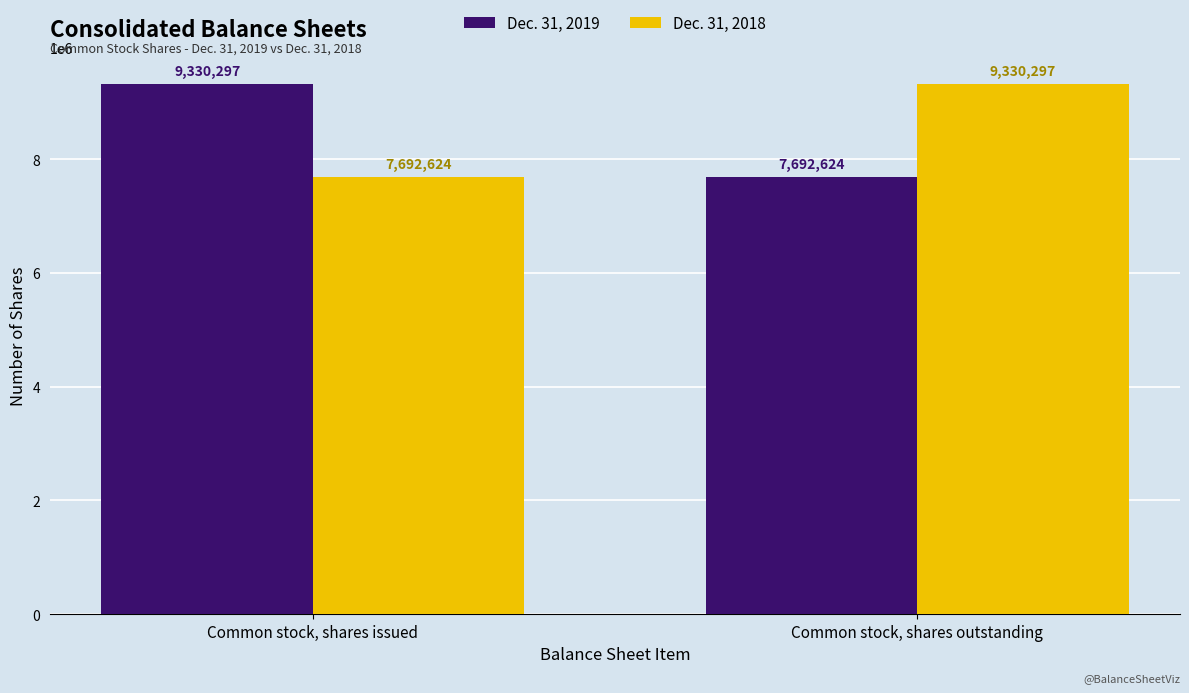

What is the difference between the highest and lowest values at Common stock, shares outstanding?

1637673